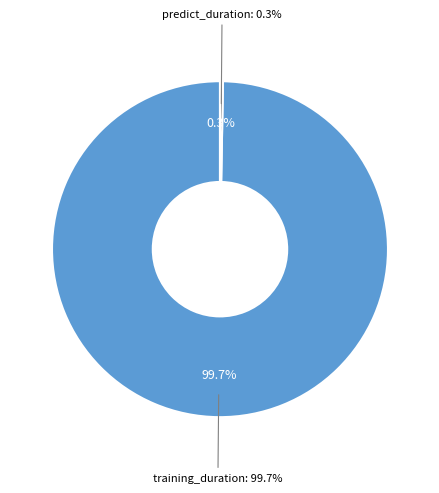

Count the number of slices in the pie.

2